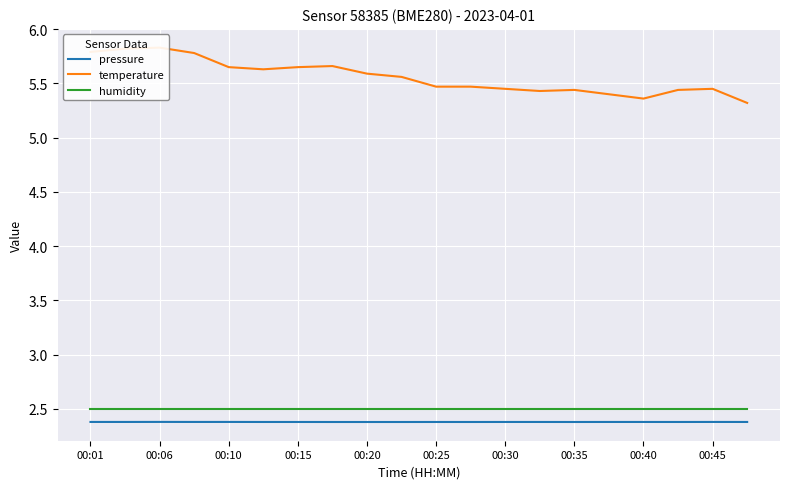

What is the spread (max minus min) of values at 11?

3.1